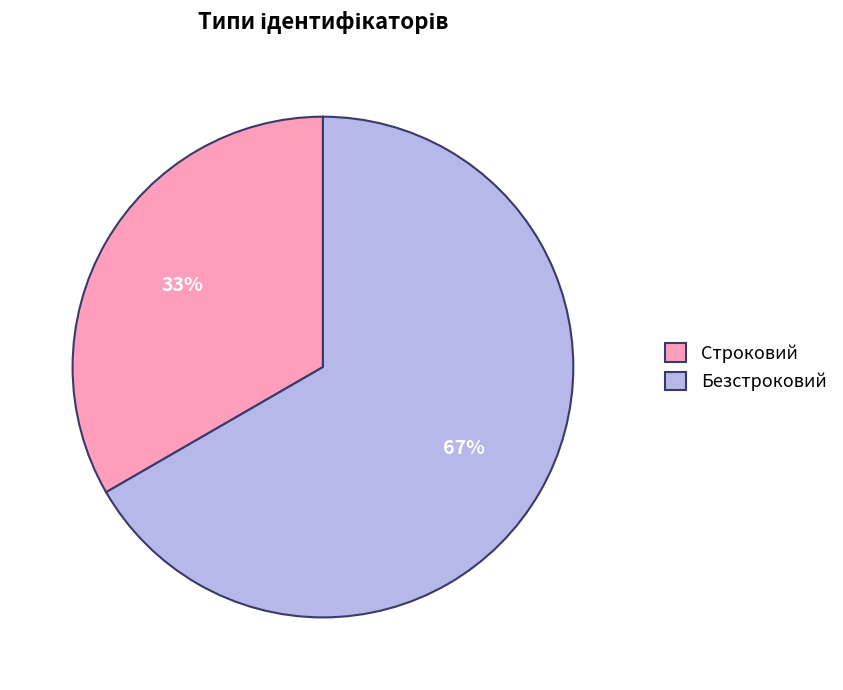

Which slice represents more than half of the pie?

Безстроковий